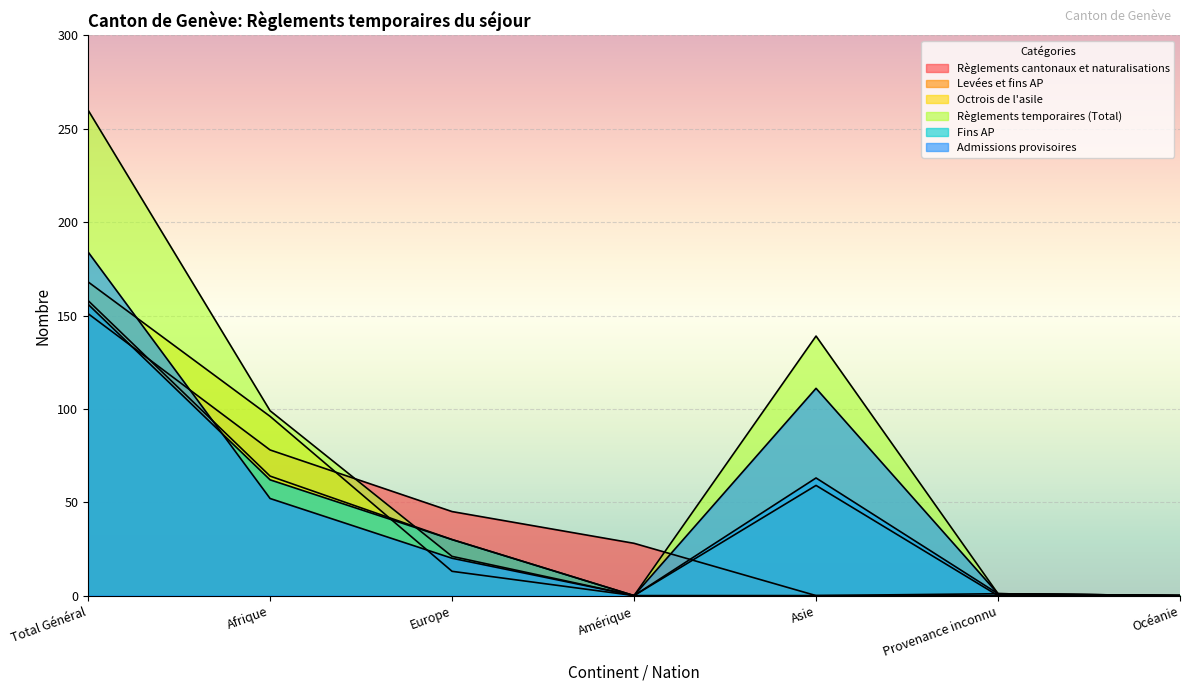

The Règlements temporaires (Total) series shows 161 at Amérique. True or false?

False